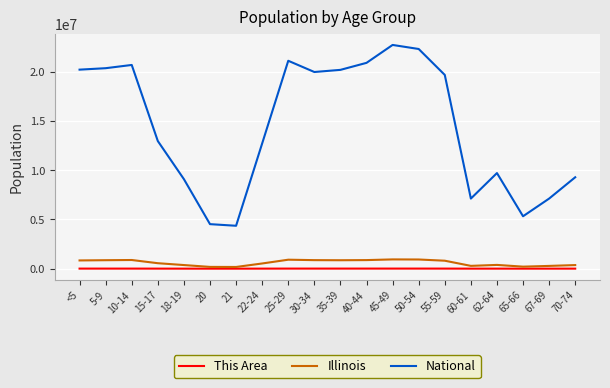

How many lines are shown in the chart?

3